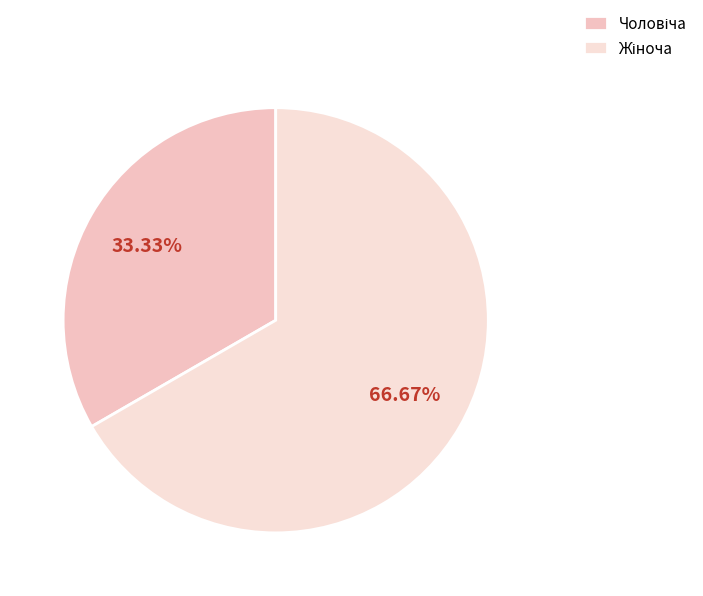

How many slices are in this pie chart?

2